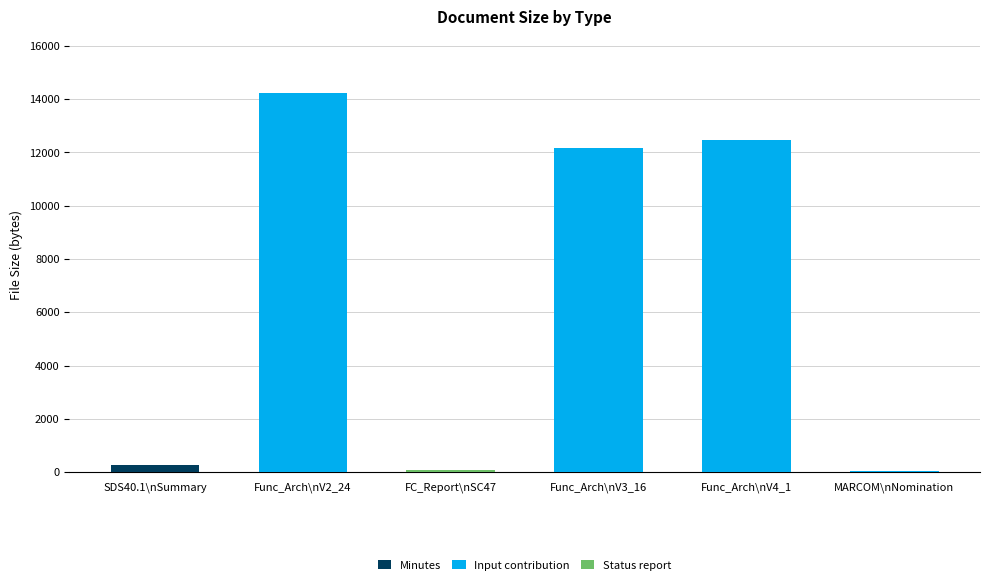

At which category is the sum across all series the highest?

Func_Arch\nV2_24